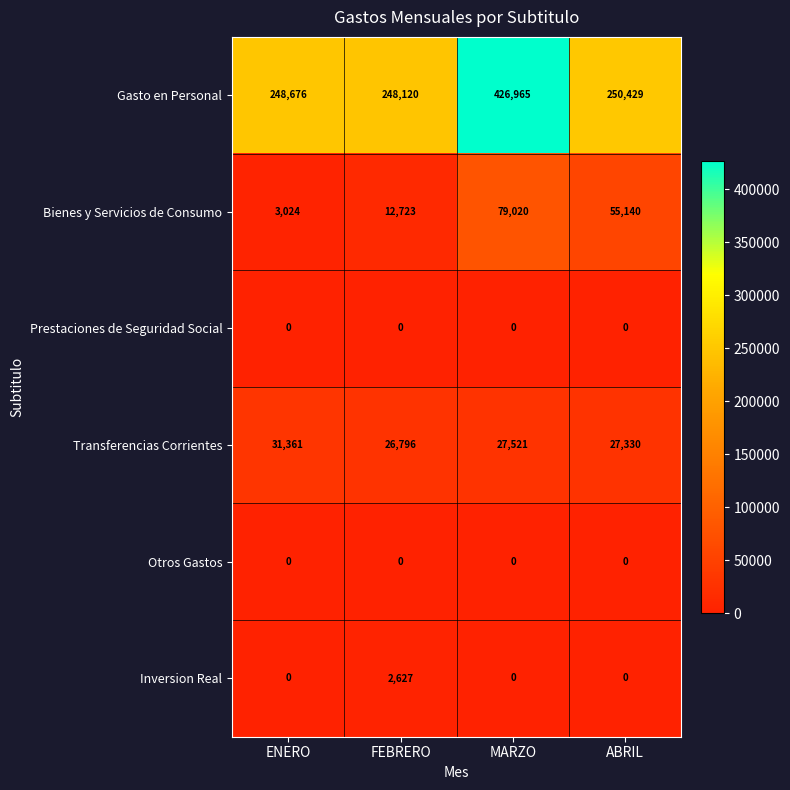

Which series changed the most between ENERO and FEBRERO?

Bienes y Servicios de Consumo